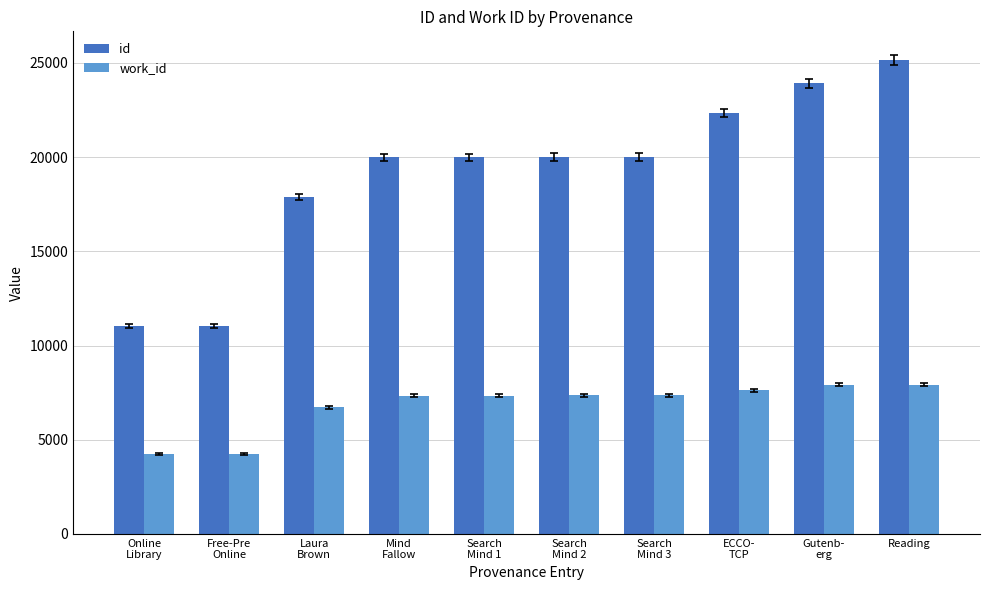

Where is work_id nearest to the value 6080?

Laura
Brown